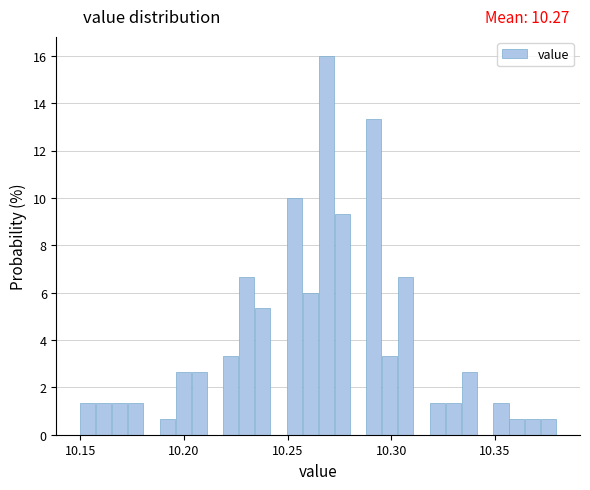

Read against the x-axis, roughly where is the centre of the tallest bar?

10.270